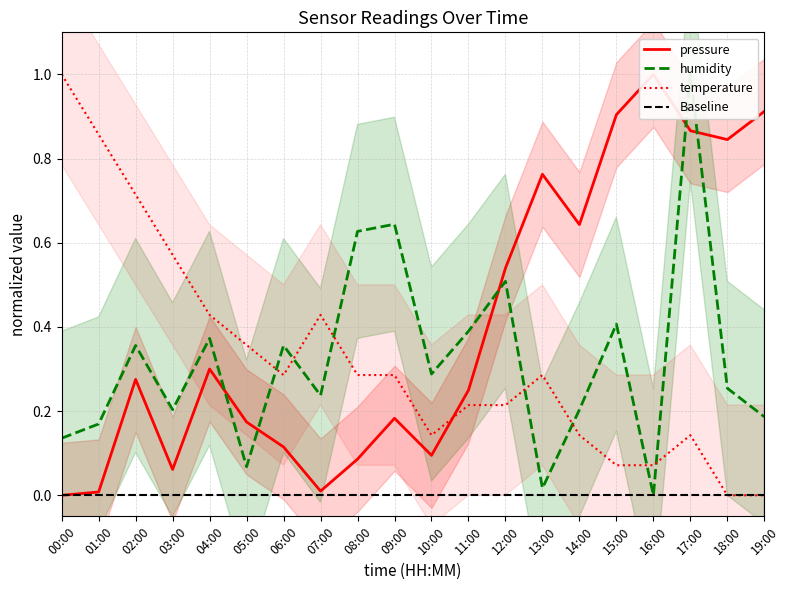

What is the sum of all humidity values?

6.4